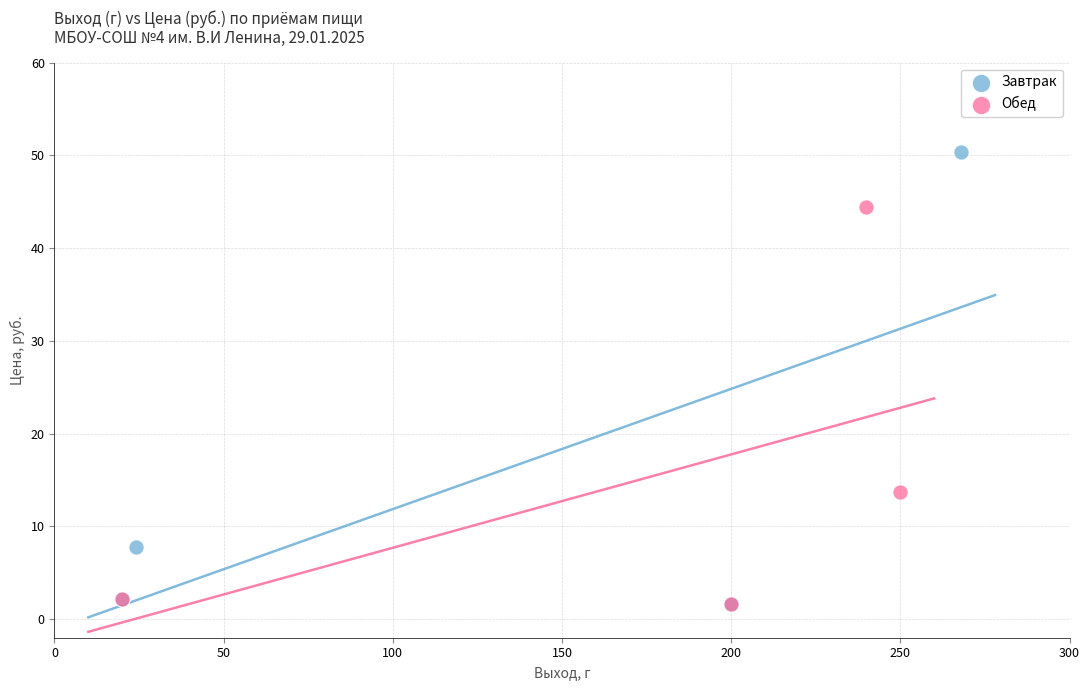

Which series has the largest Y range (max minus min)?

Завтрак